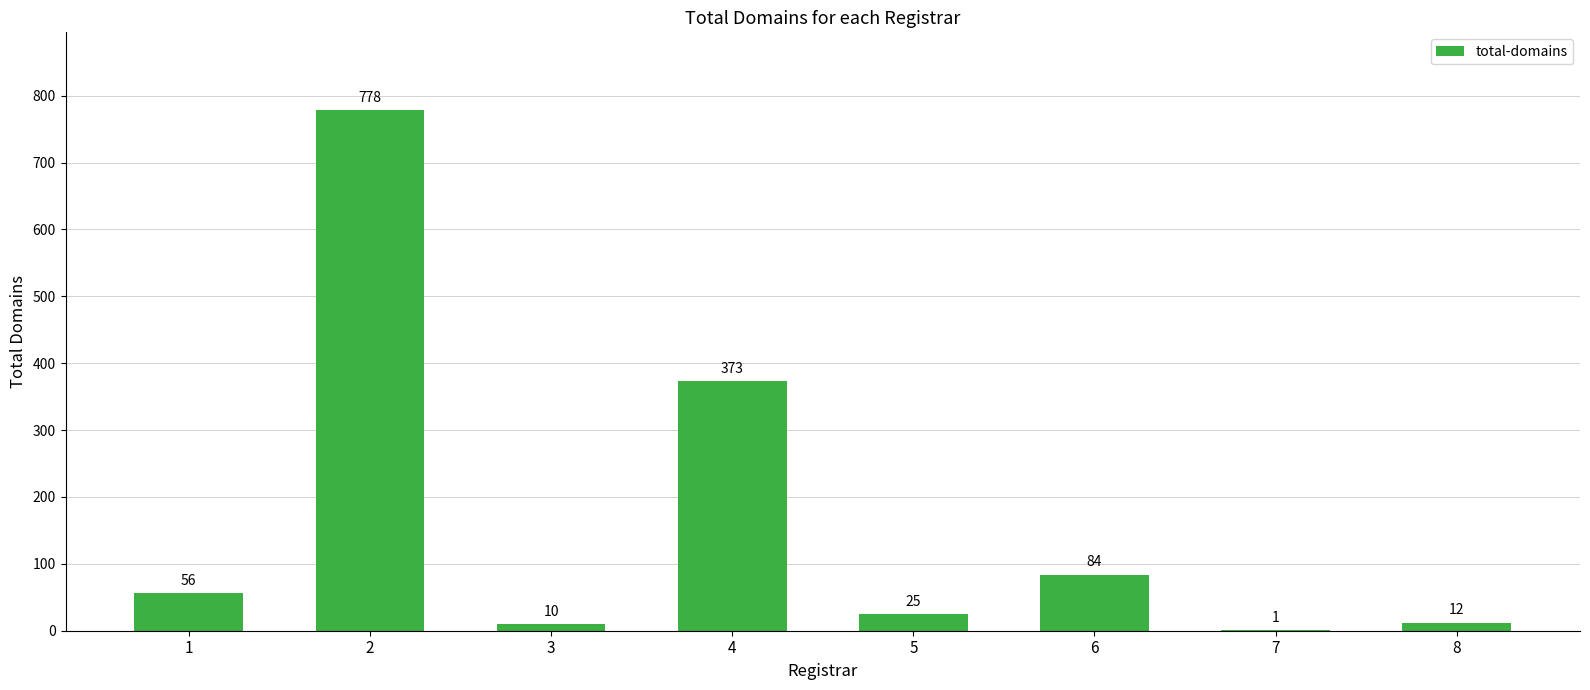

Reading left to right, transcribe all the data shown in this chart.

1=56	2=778	3=10	4=373	5=25	6=84	7=1	8=12